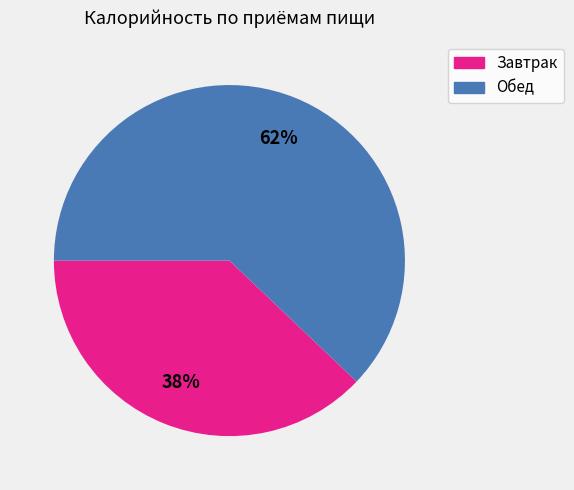

What is the ratio of the value at Завтрак to the value at Обед?

0.6